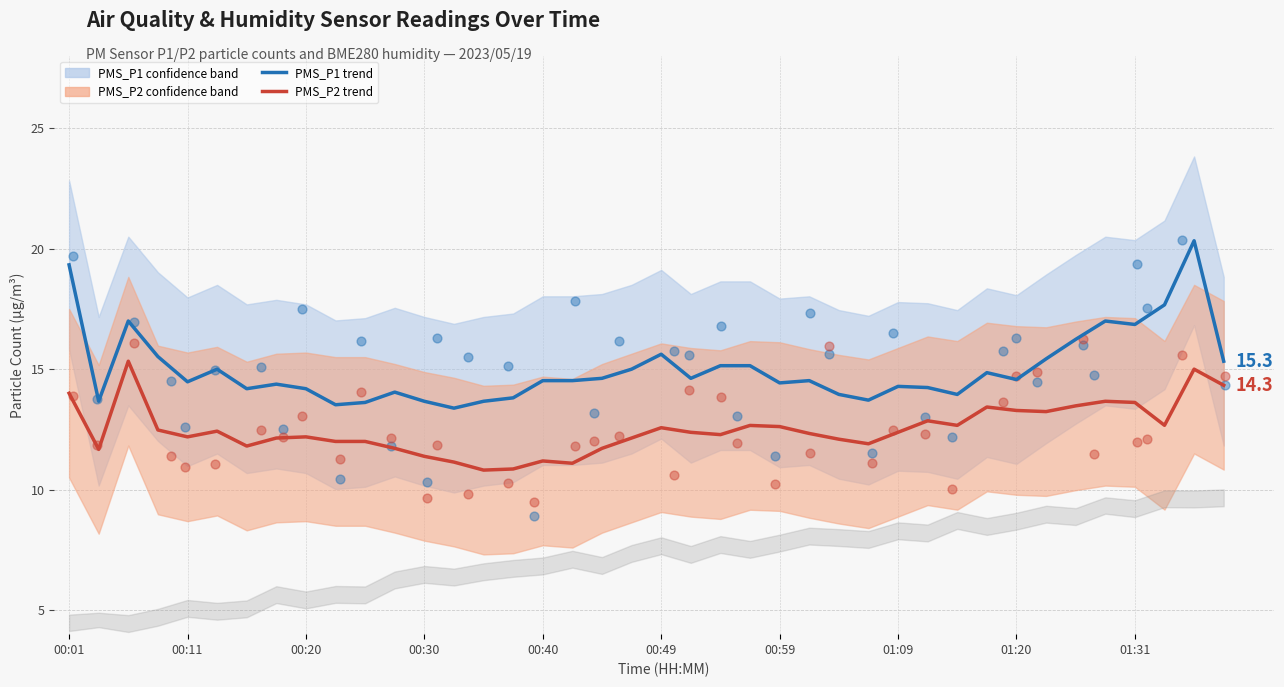

Which series contains the highest Y value?

PMS_P1 raw